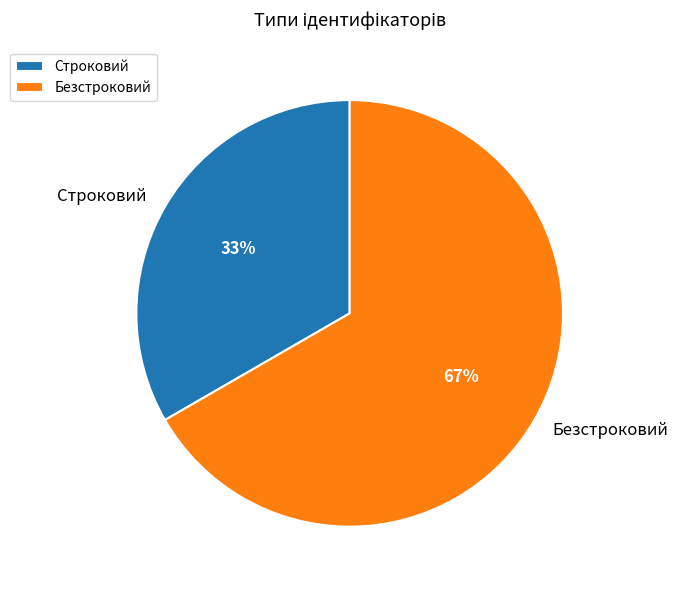

Is there any slice that represents more than half of the pie?

Yes